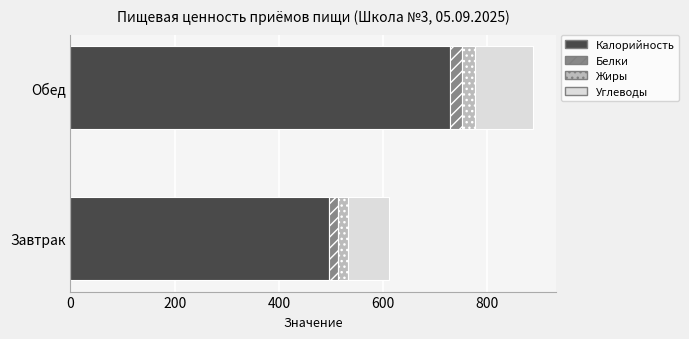

Where is Калорийность nearest to the value 612?

Завтрак